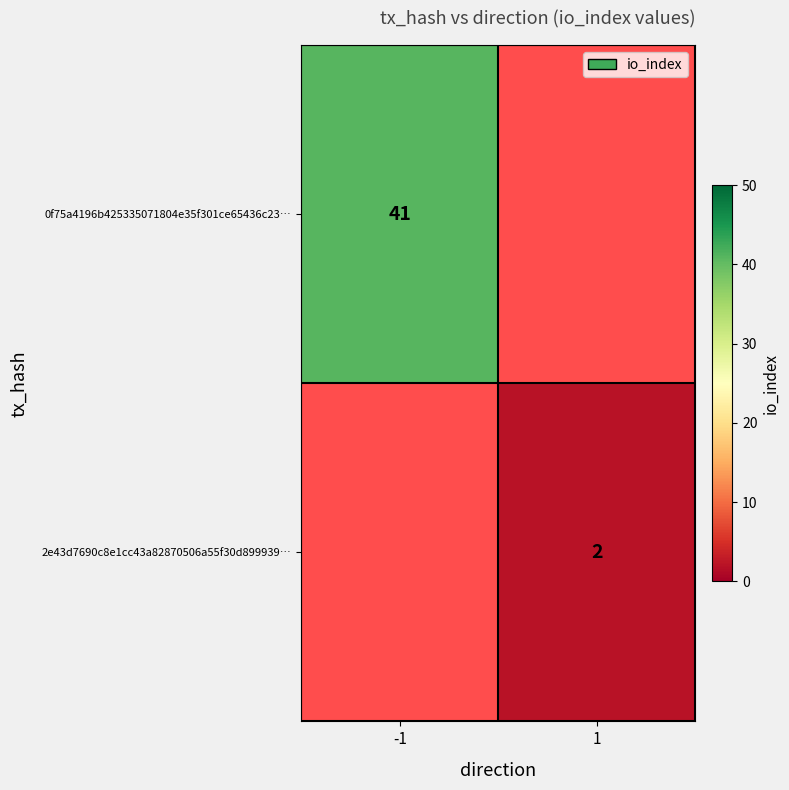

The value of 2e43d7690c8e1cc43a82870506a55f30d899939… at 1 is 2. True or false?

True